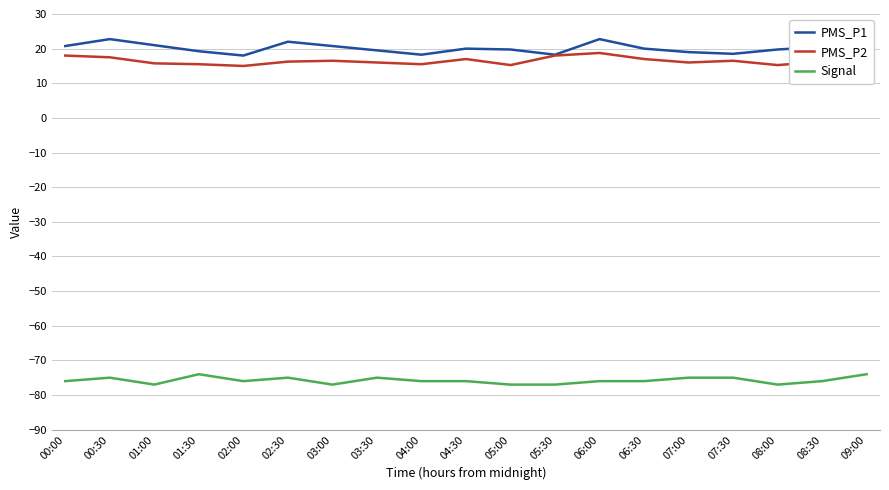

Is this an area chart (filled region under the line)?

No